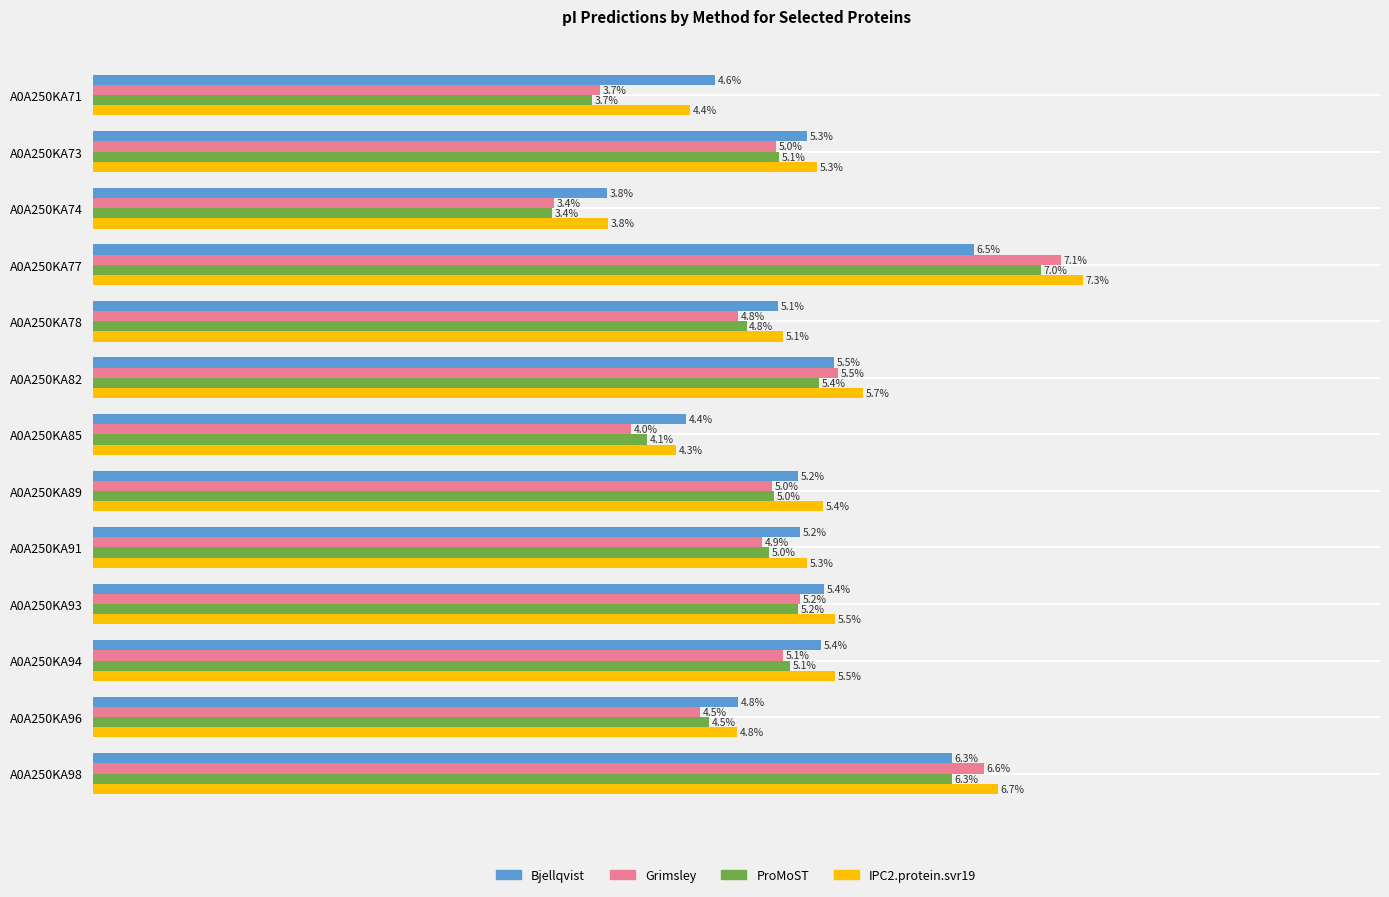

Is the value of IPC2.protein.svr19 at A0A250KA82 greater than the value of ProMoST at A0A250KA73?

Yes